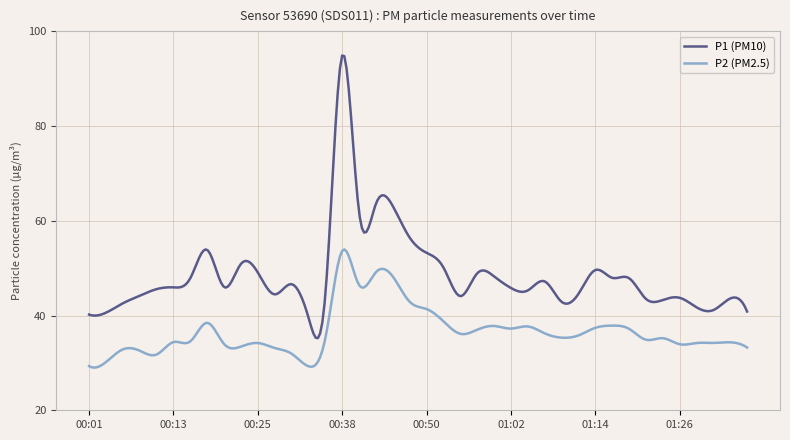

What is the difference between the maximum and minimum values in the P1 (PM10) series?

59.7